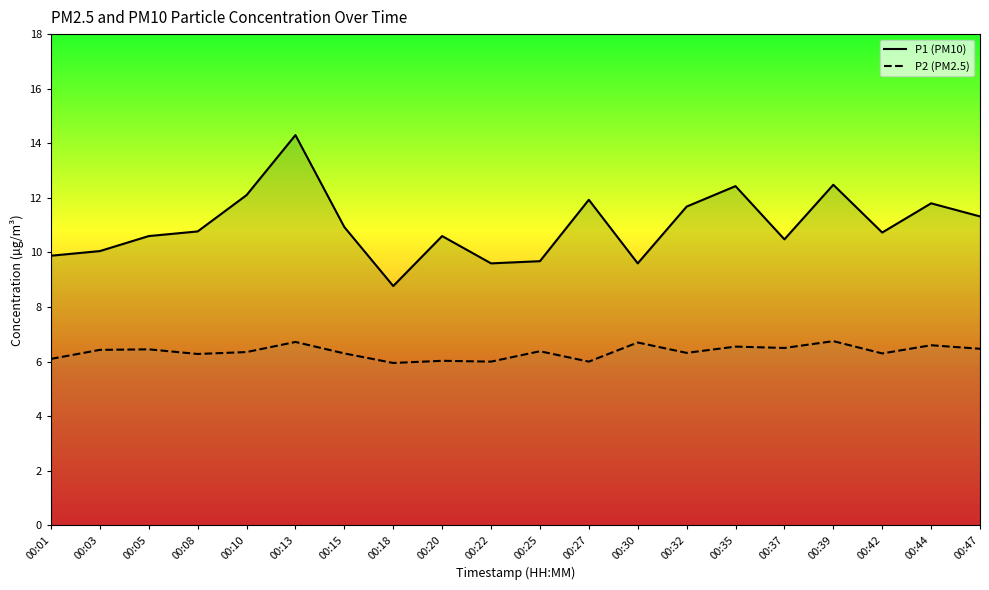

What is the difference between the maximum and minimum values in the P2 series?

0.8